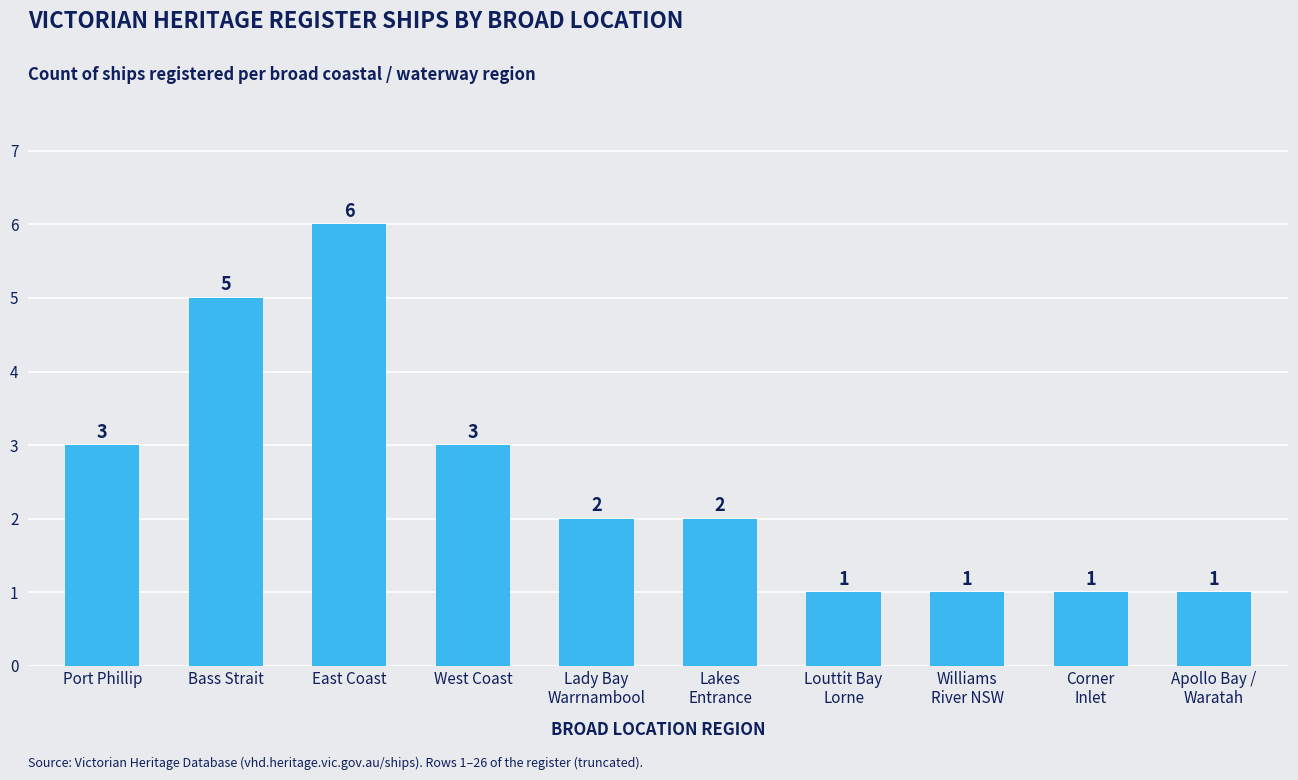

What is the sum of all values?

25